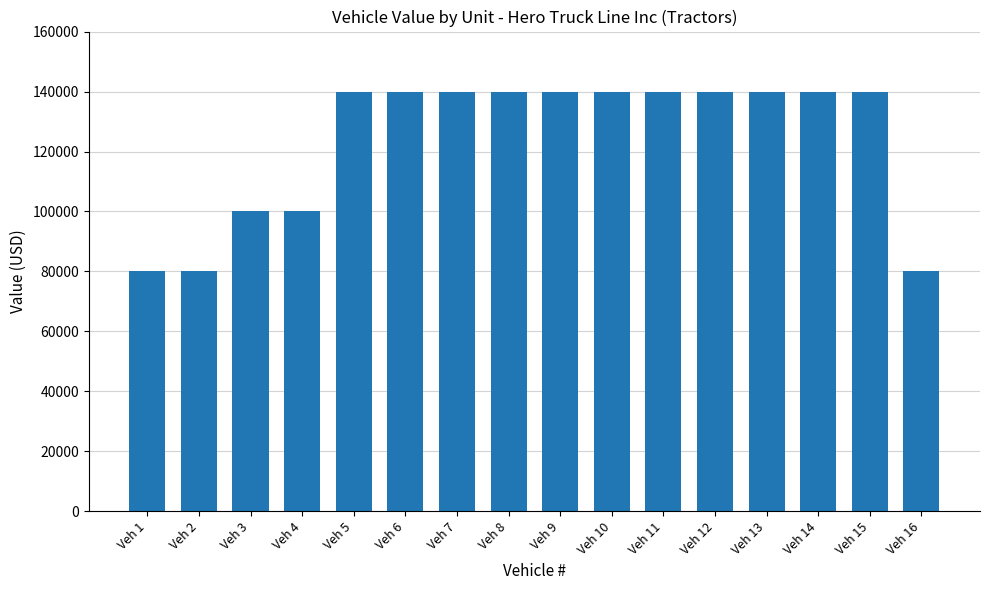

The chart shows a value of 212358 at Veh 13. True or false?

False